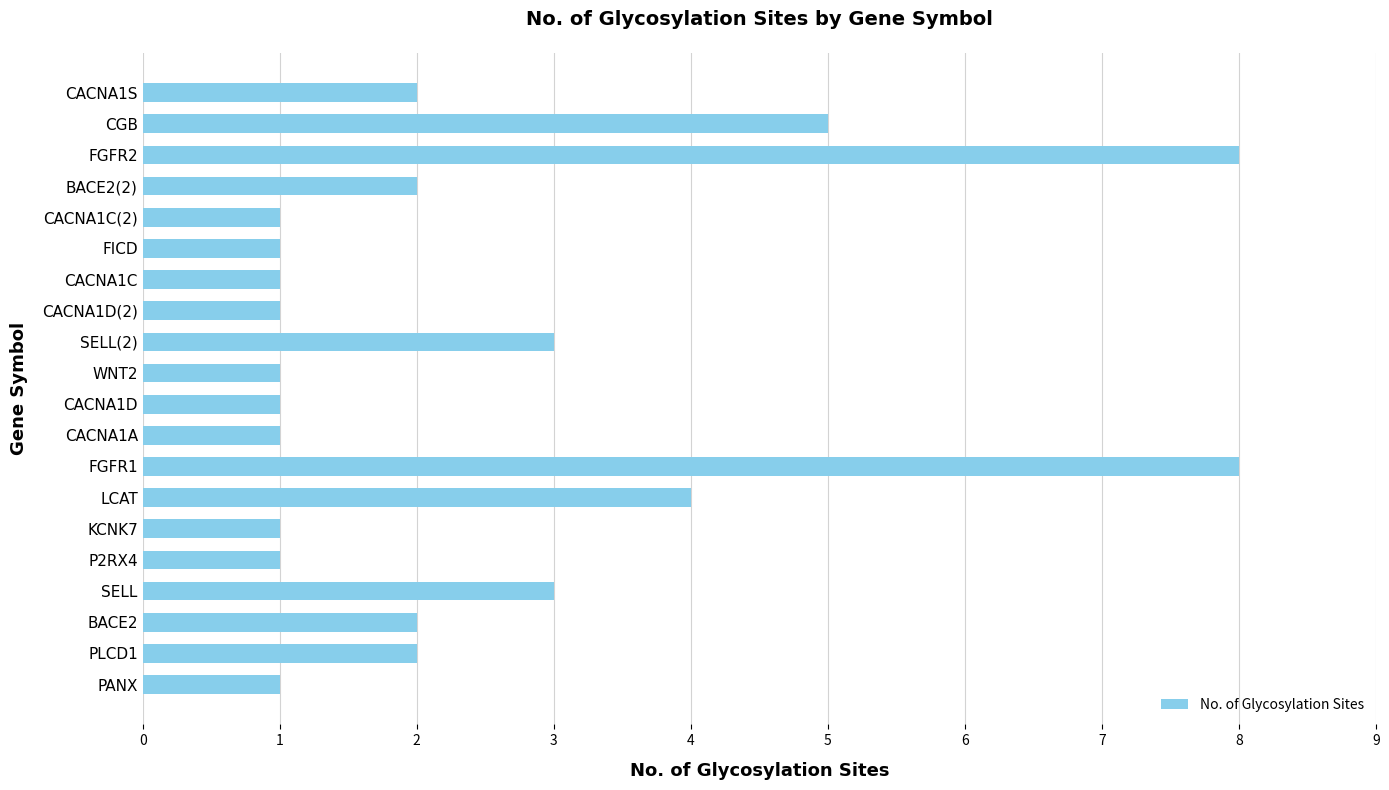

What is the average value?

2